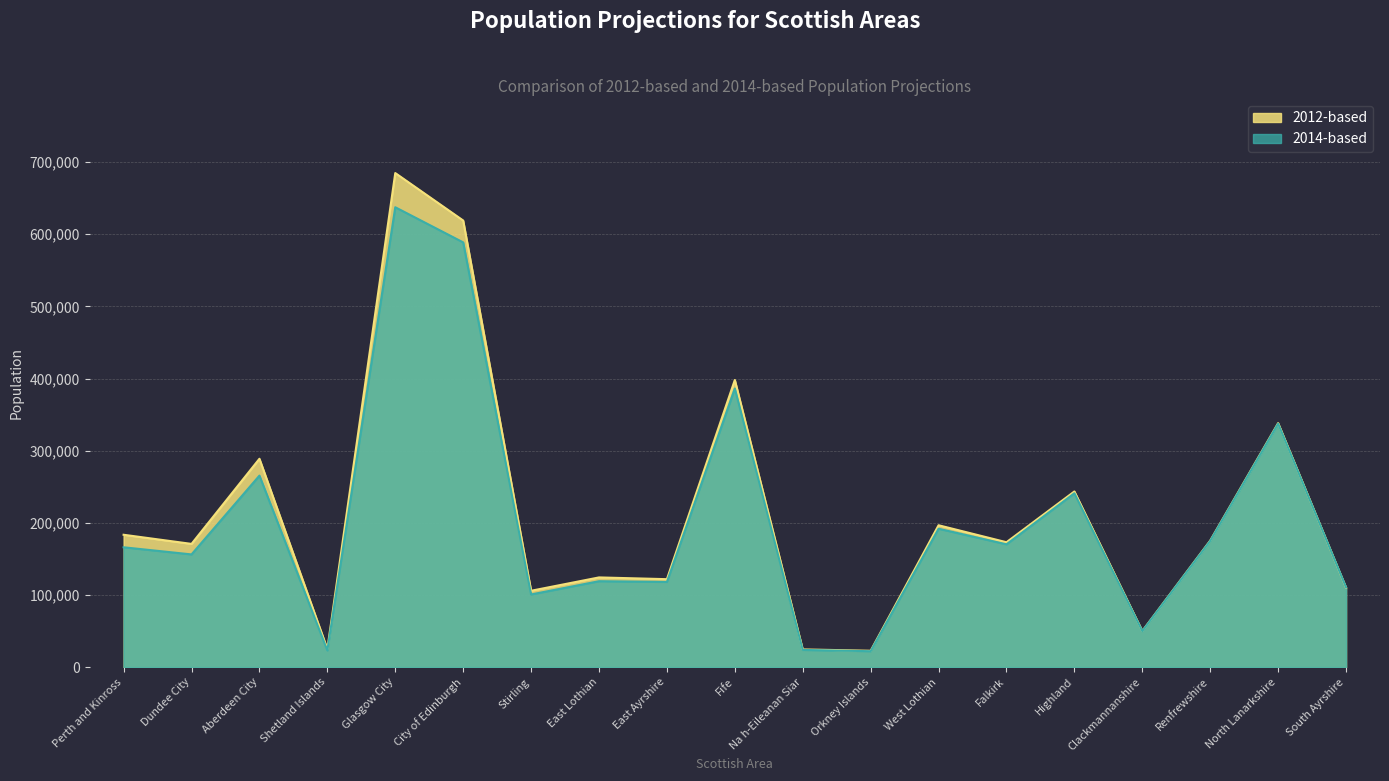

Is it true that 2014-based equals 170222 at Falkirk?

True